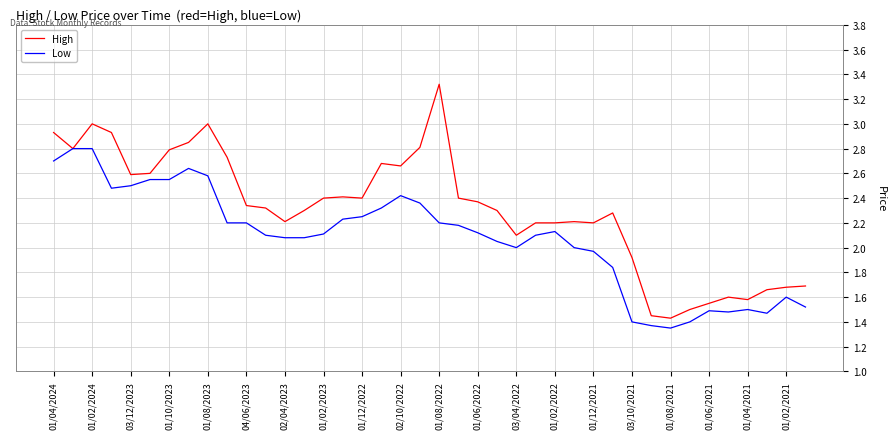

List the series in order of their peak value, lowest first.

Low, High